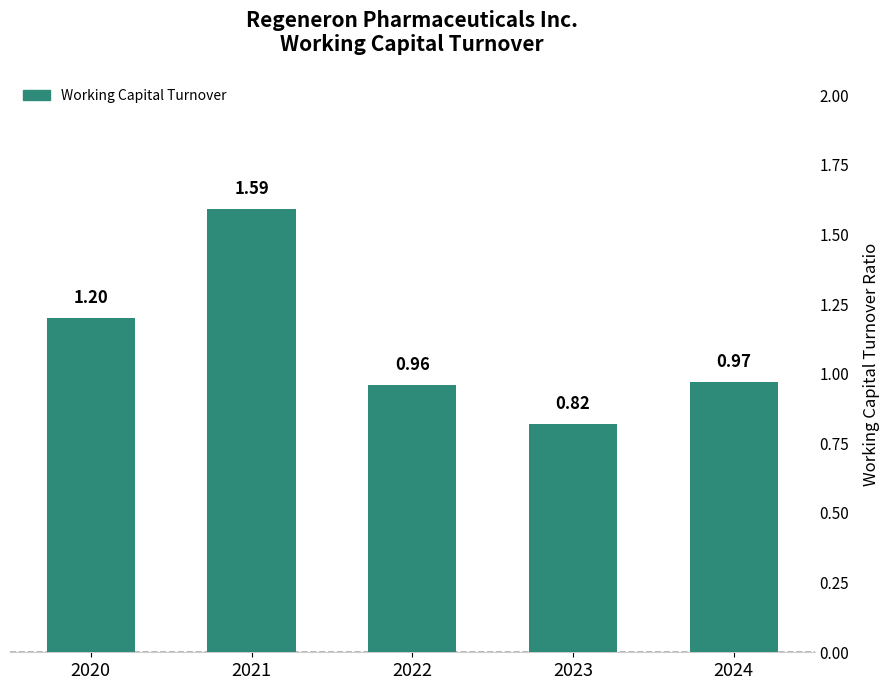

Which label corresponds to the smallest value in the chart?

2023